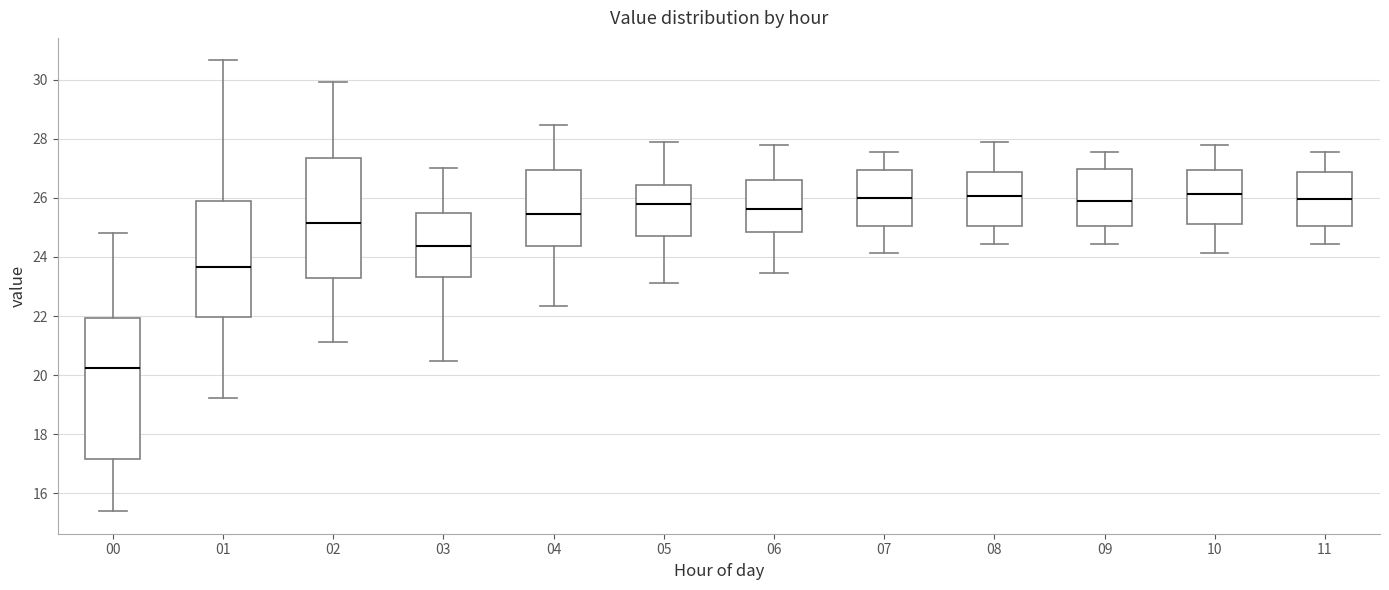

Which box is the tallest, from its lower edge to its upper edge?

00